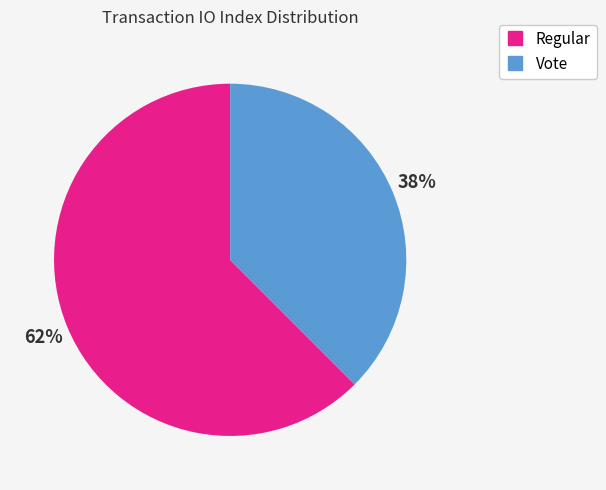

Count the number of slices in the pie.

2